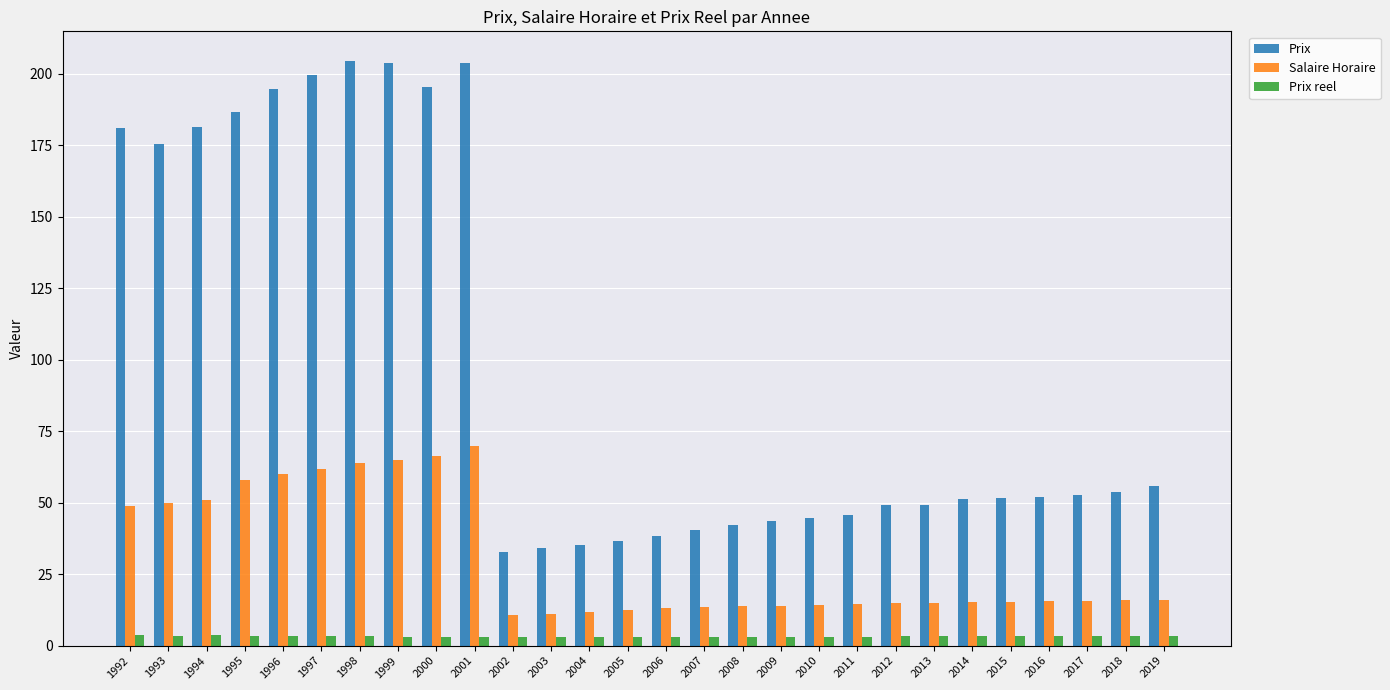

What is the minimum value shown in the chart?

2.9